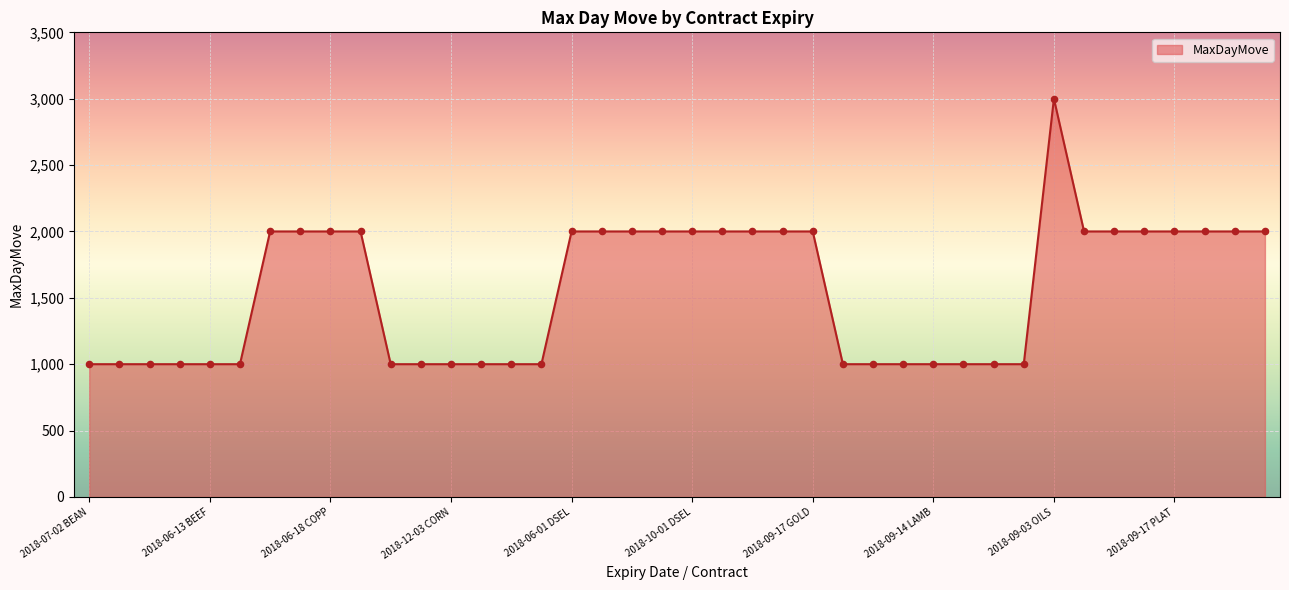

What is the difference between the maximum and minimum values?

2000